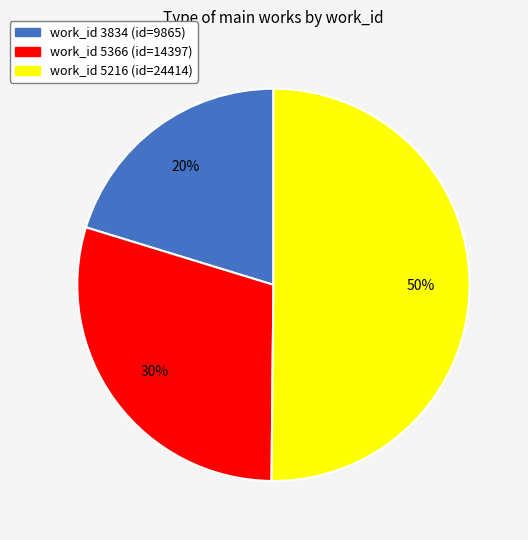

To the nearest percent, what is the average slice percentage?

33%